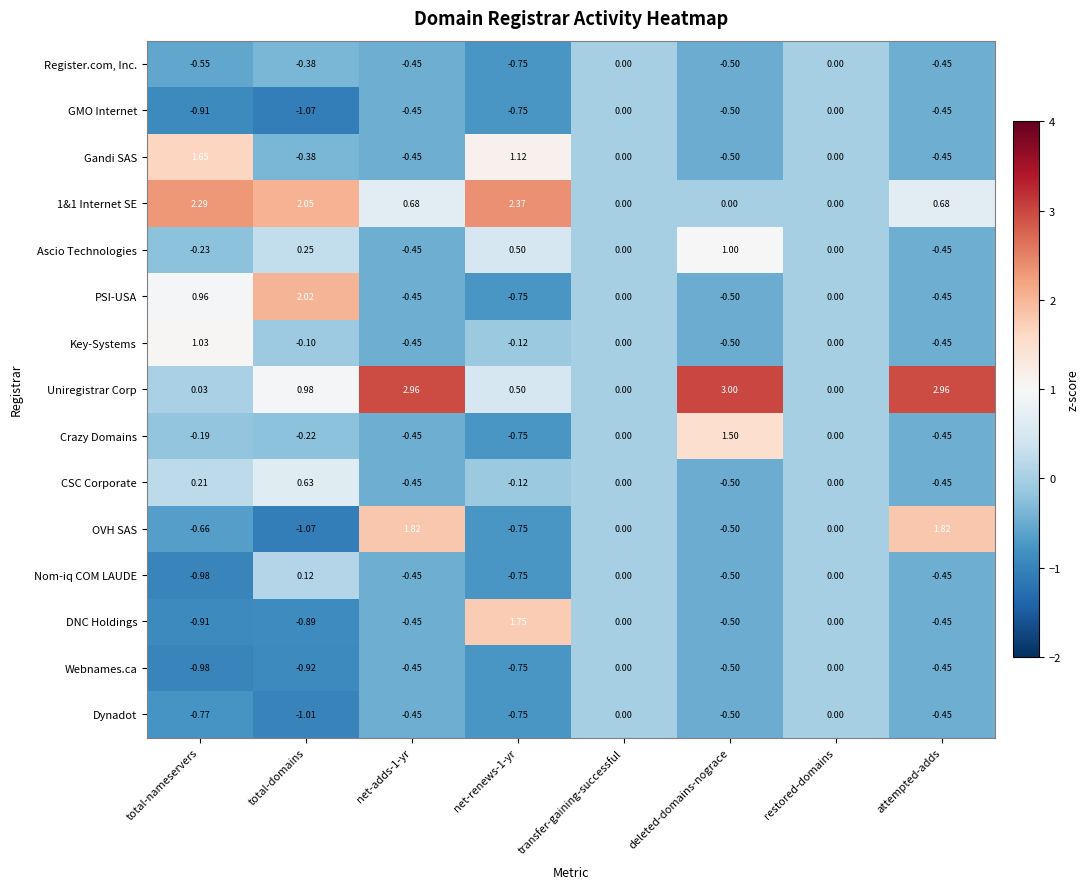

Is the value of Dynadot at deleted-domains-nograce greater than the value of Key-Systems at total-domains?

No